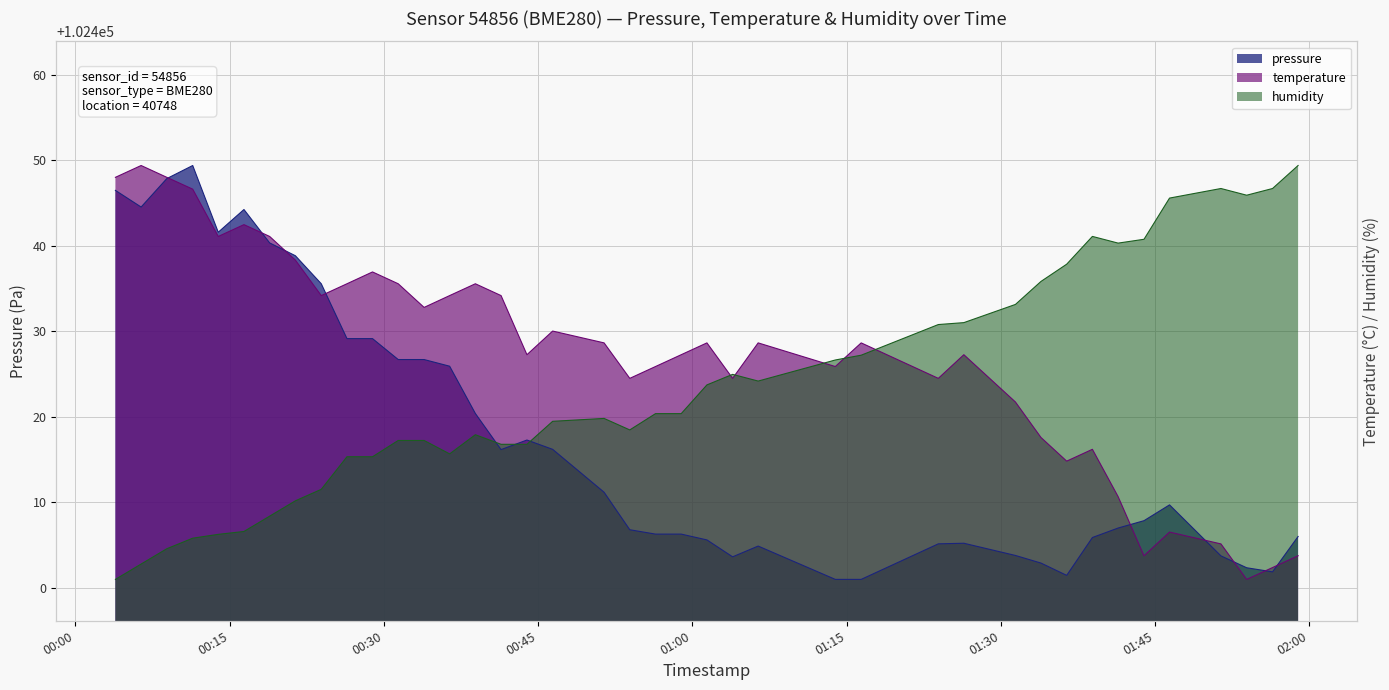

Is it true that pressure equals 102405.9 at 2022-07-11T01:38:54?

True